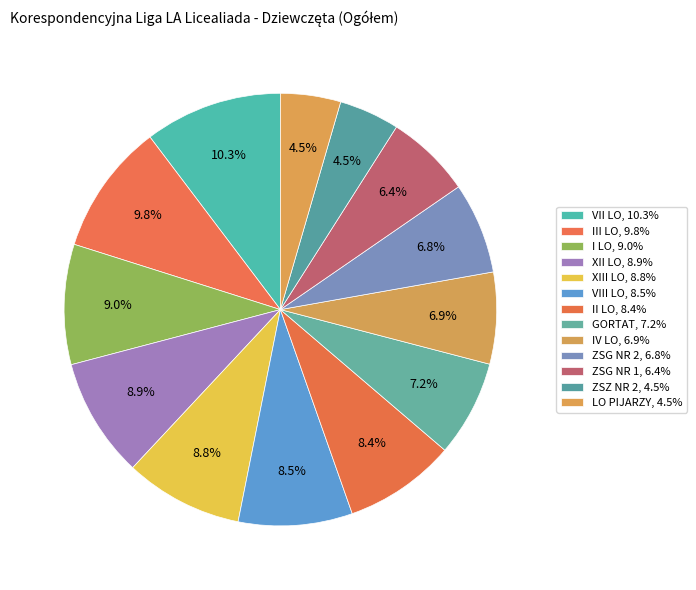

What percentage is NOT represented by IV LO?

93.1%